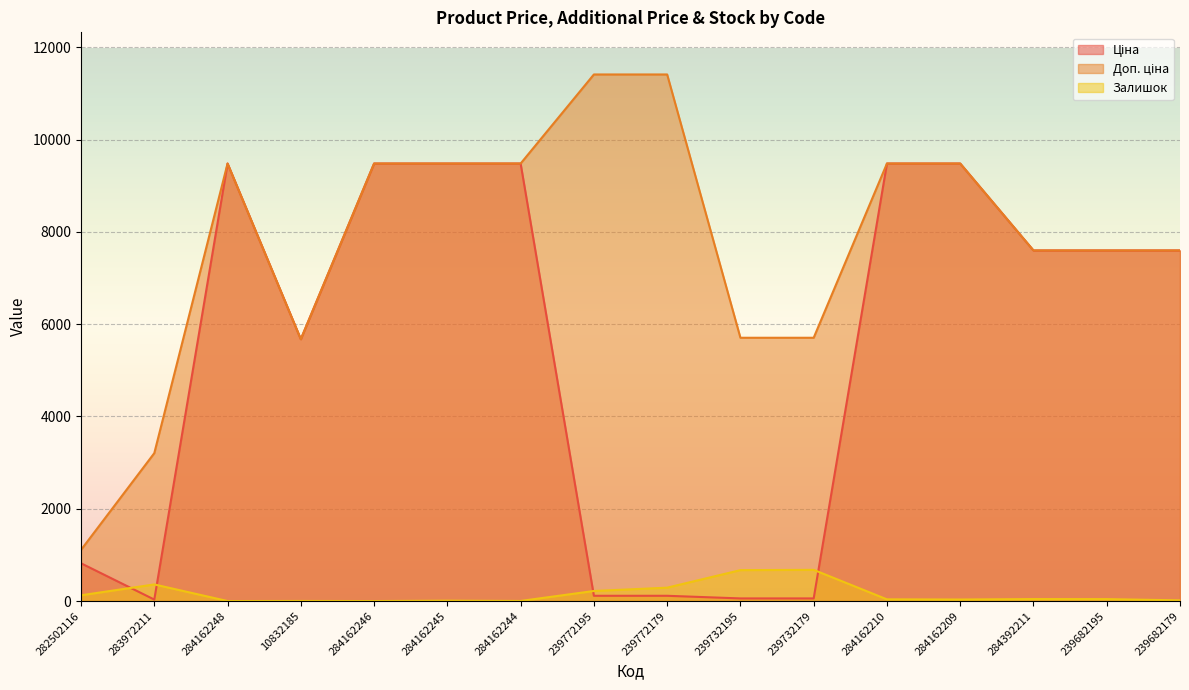

Is it true that Ціна equals 114.1 at 239772179?

True